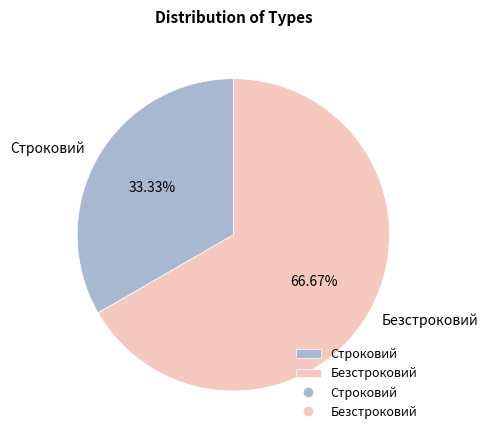

Which category accounts for the majority?

Безстроковий